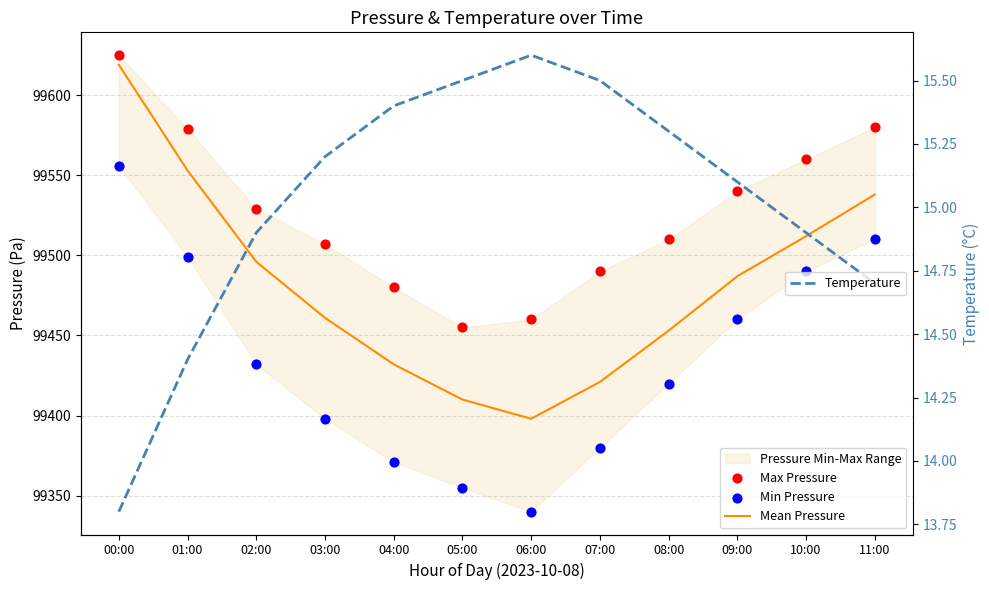

Which series reaches the minimum Y coordinate?

Temperature